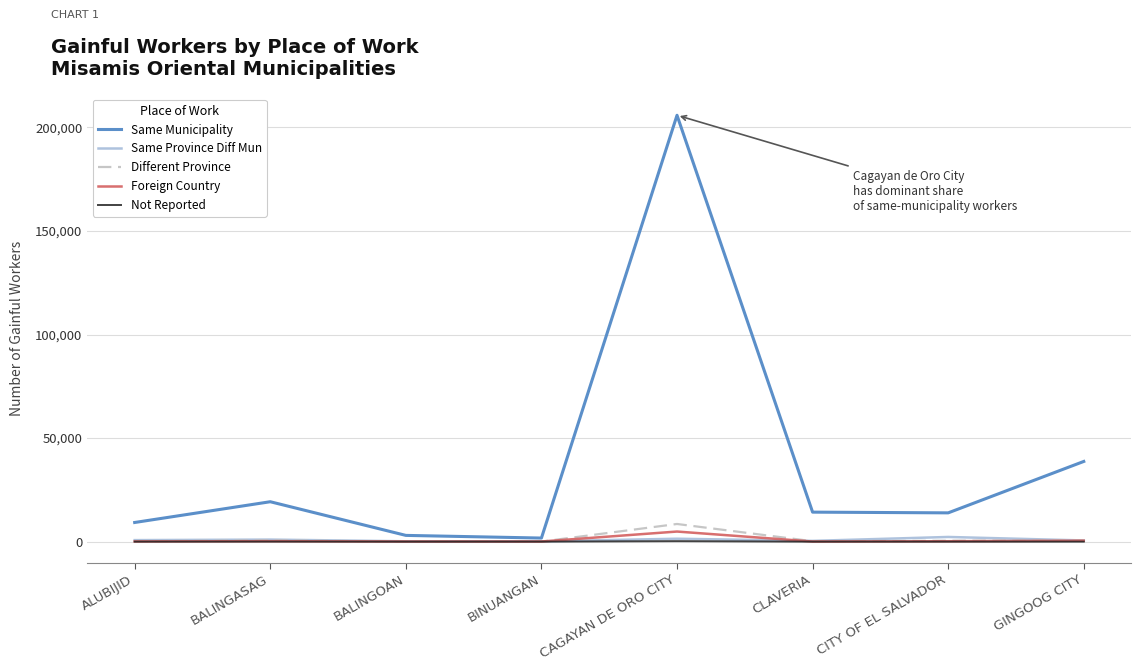

Is the value of Same Municipality at CAGAYAN DE ORO CITY greater than the value of Same Province Diff Mun at CITY OF EL SALVADOR?

Yes